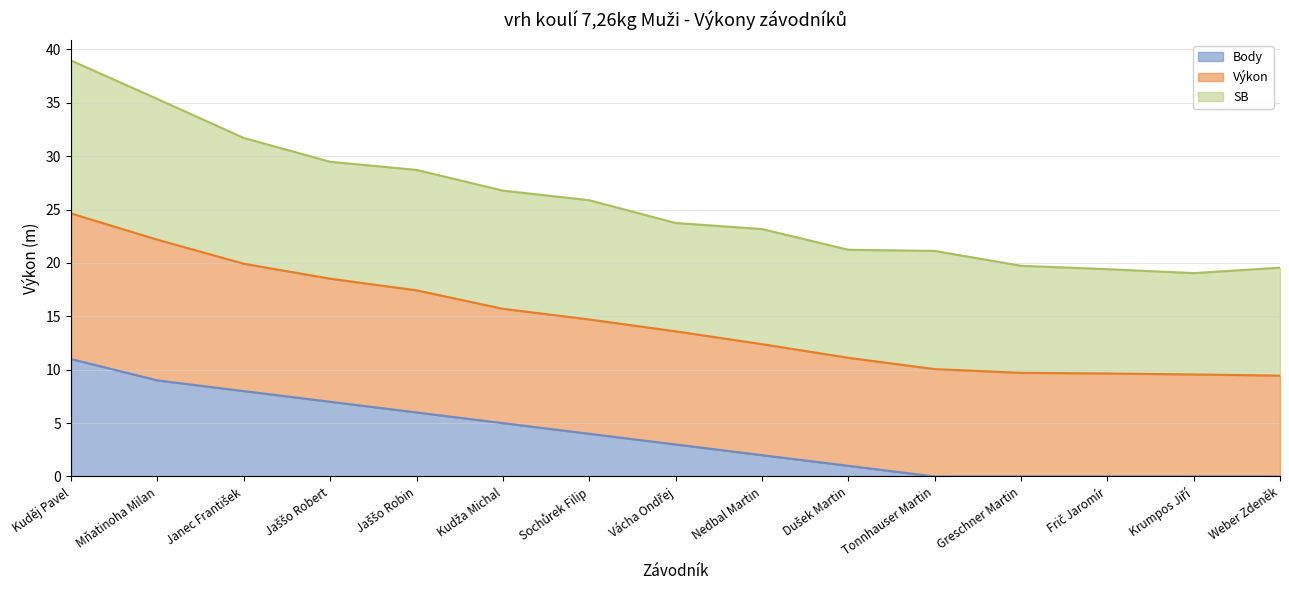

What position from the right is Mňatinoha Milan?

14